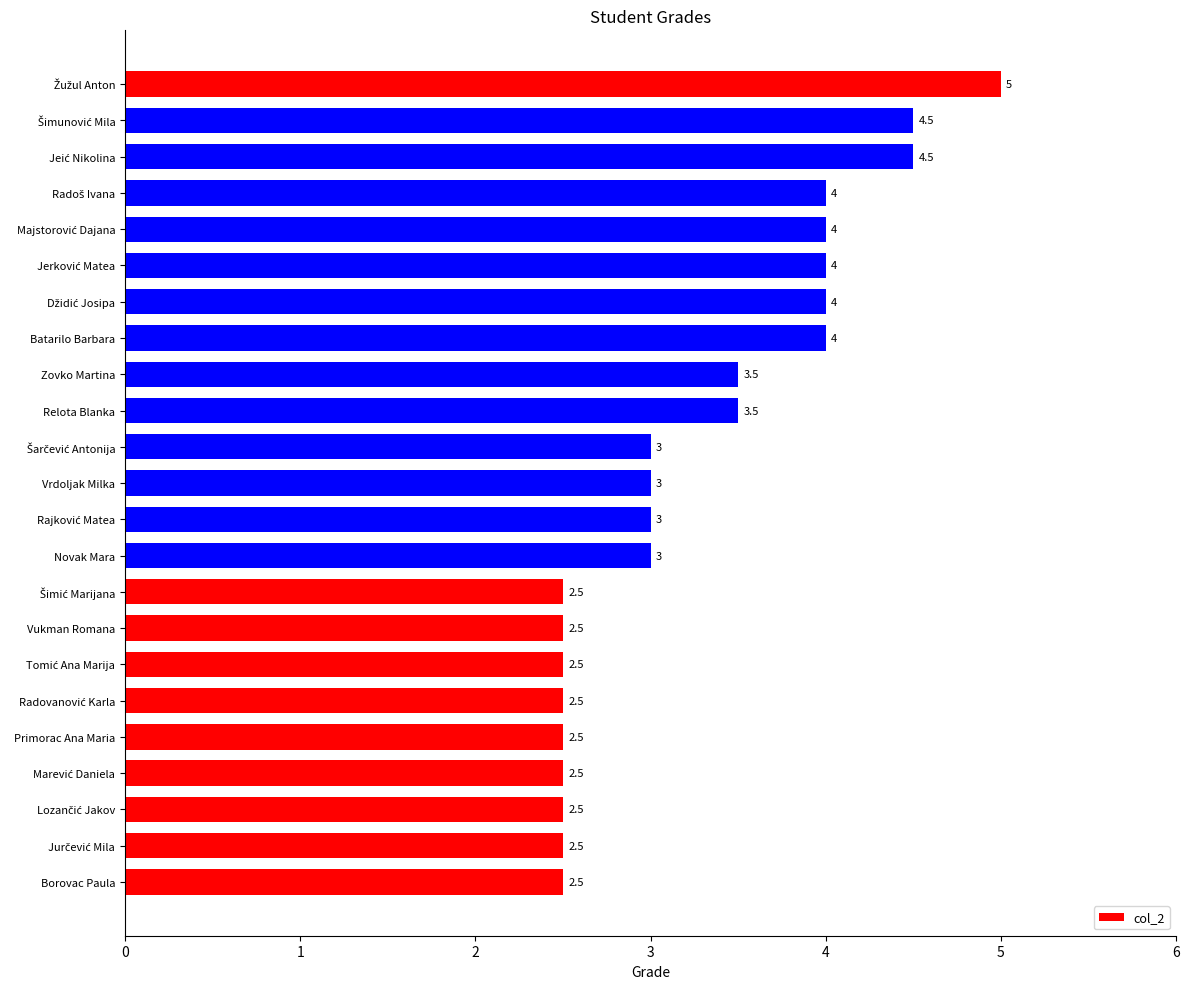

How many bars are there in total?

23